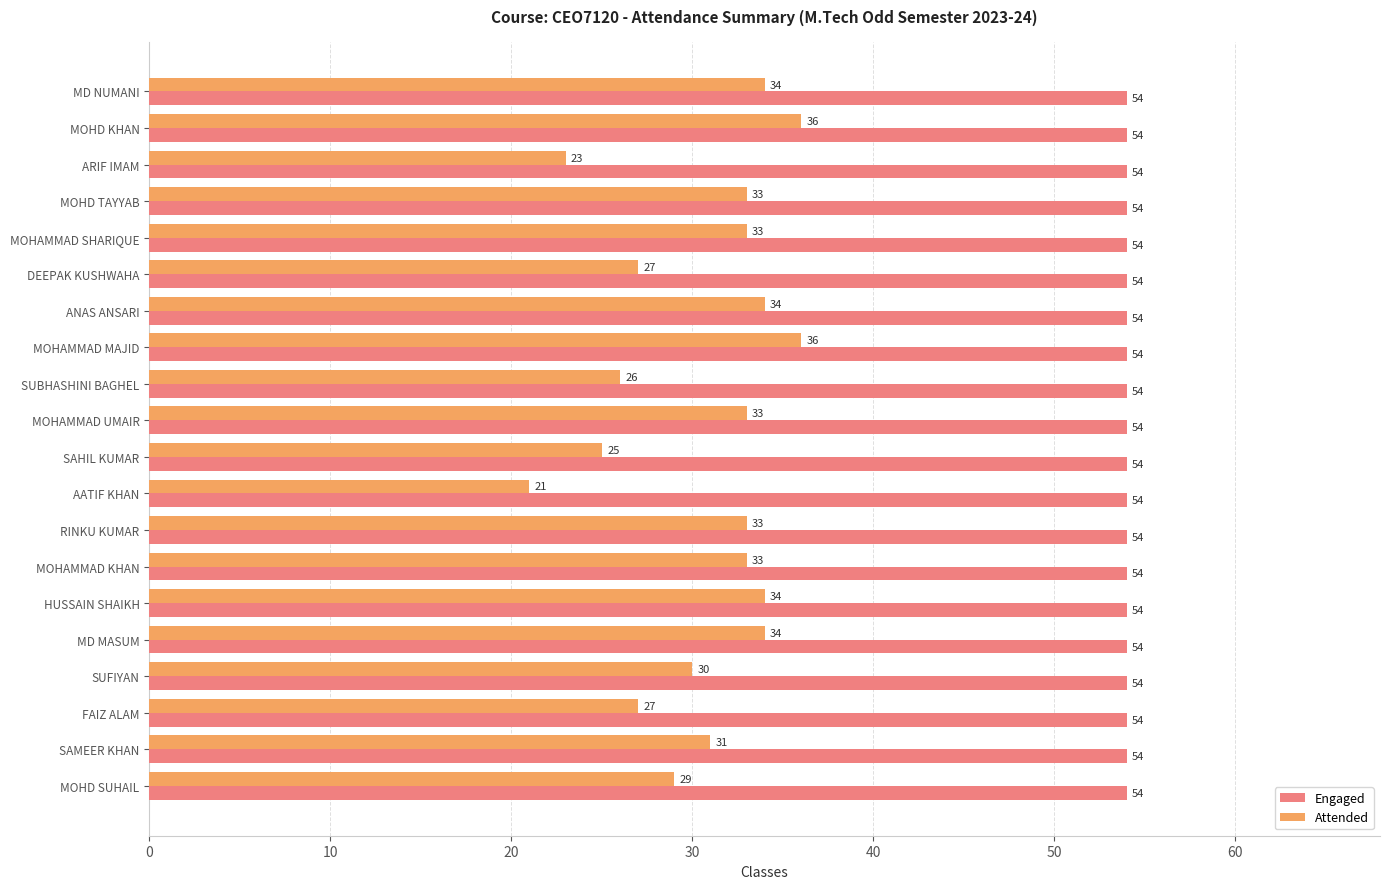

True or false: Attended has a value of 27 at FAIZ ALAM.

True